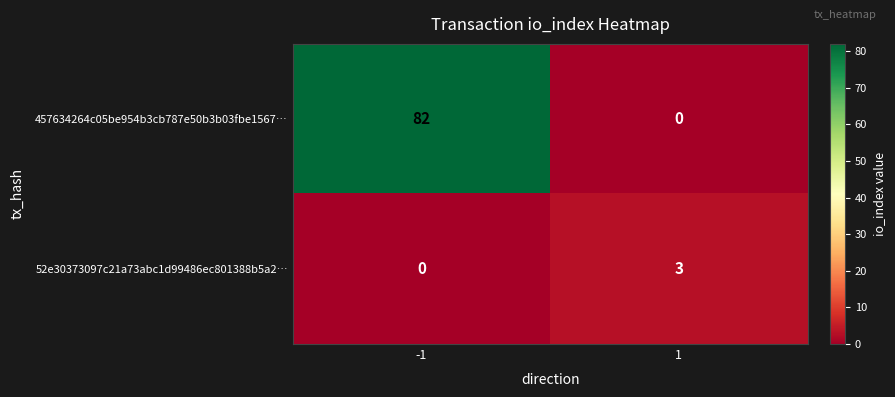

Reading left to right, list all the values displayed in this chart.

457634264c05be954b3cb787e50b3b03fbe1567…: -1=82	1=0
52e30373097c21a73abc1d99486ec801388b5a2…: -1=0	1=3